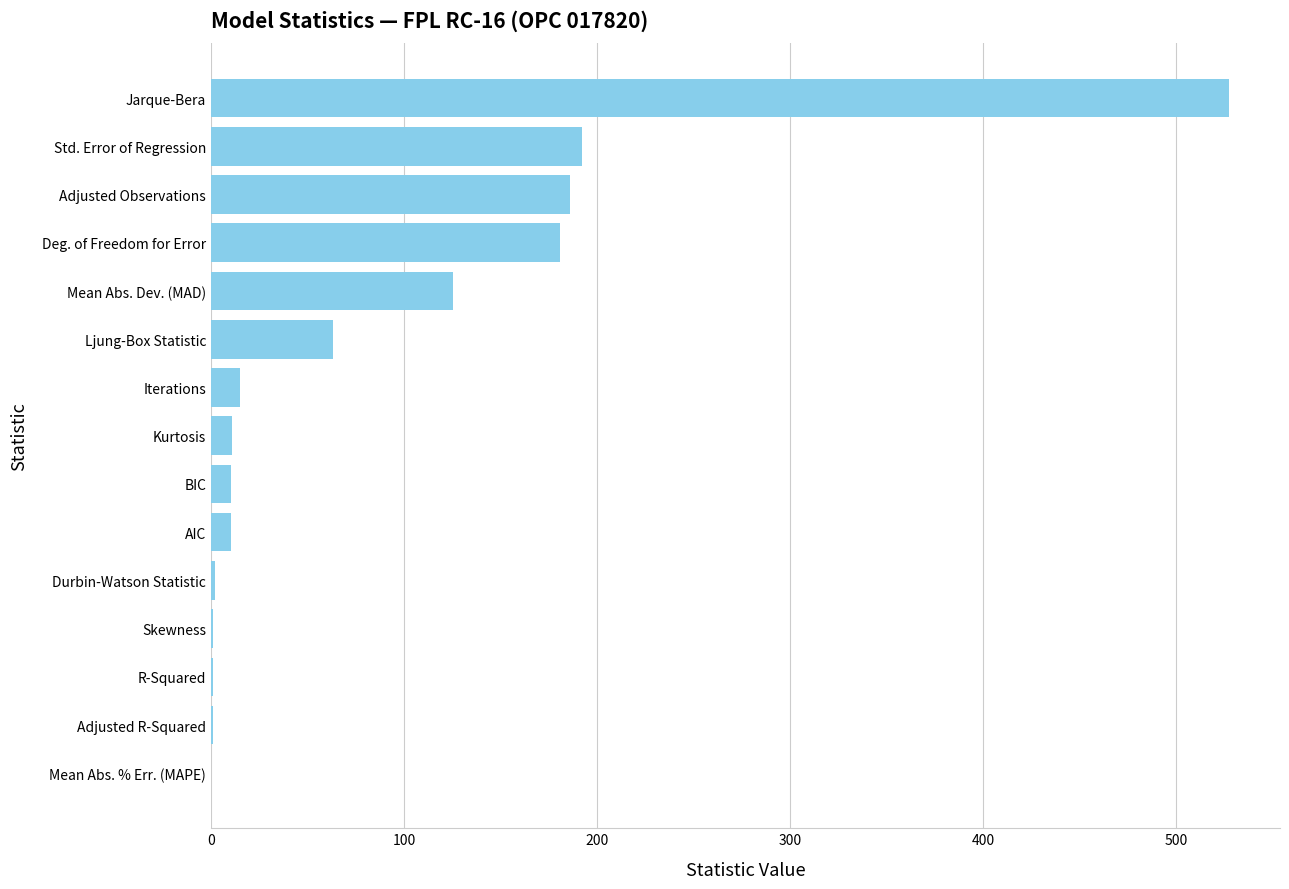

Is it true that the value at Jarque-Bera is 527.4?

True